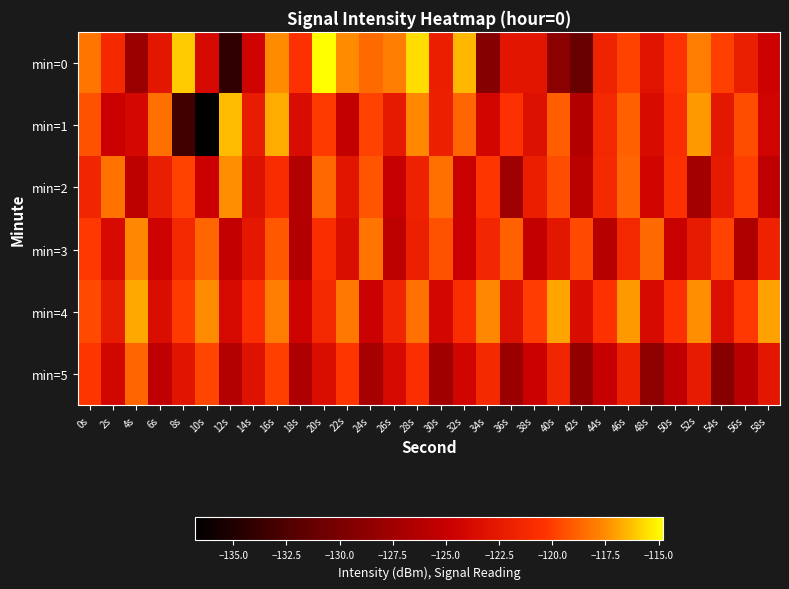

How many series are shown in this chart?

6